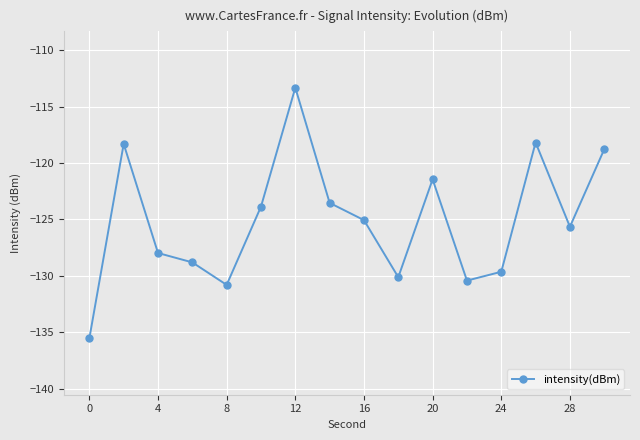

How many interior local valleys (lower than both neighbors) does the data have?

4